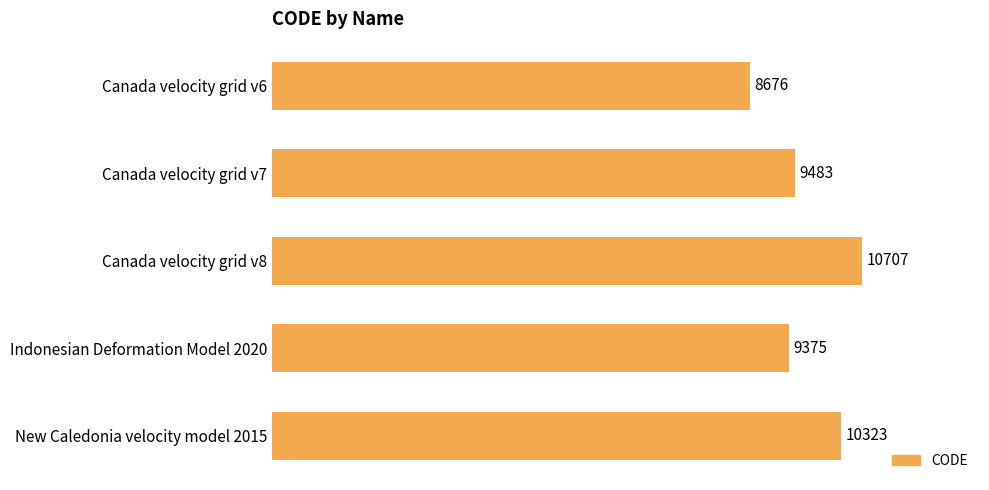

What is the difference between the values at Canada velocity grid v7 and Indonesian Deformation Model 2020?

108